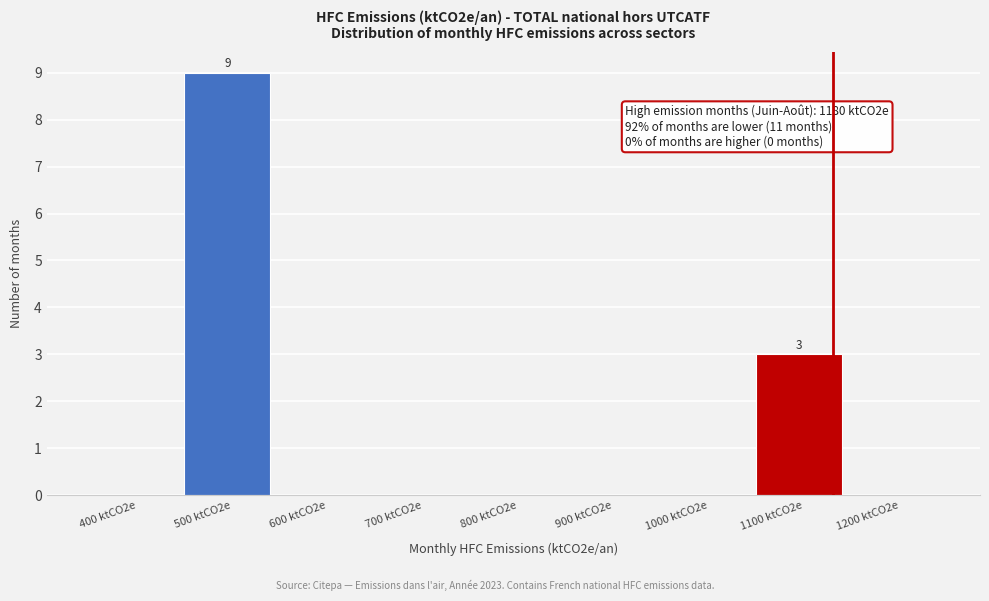

Reading right to left, transcribe all the data shown in this chart.

1200 ktCO2e=0	1100 ktCO2e=3	1000 ktCO2e=0	900 ktCO2e=0	800 ktCO2e=0	700 ktCO2e=0	600 ktCO2e=0	500 ktCO2e=9	400 ktCO2e=0